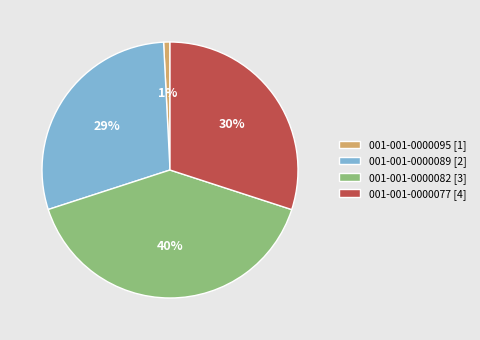

Does 001-001-0000095 represent more than half of the total?

No